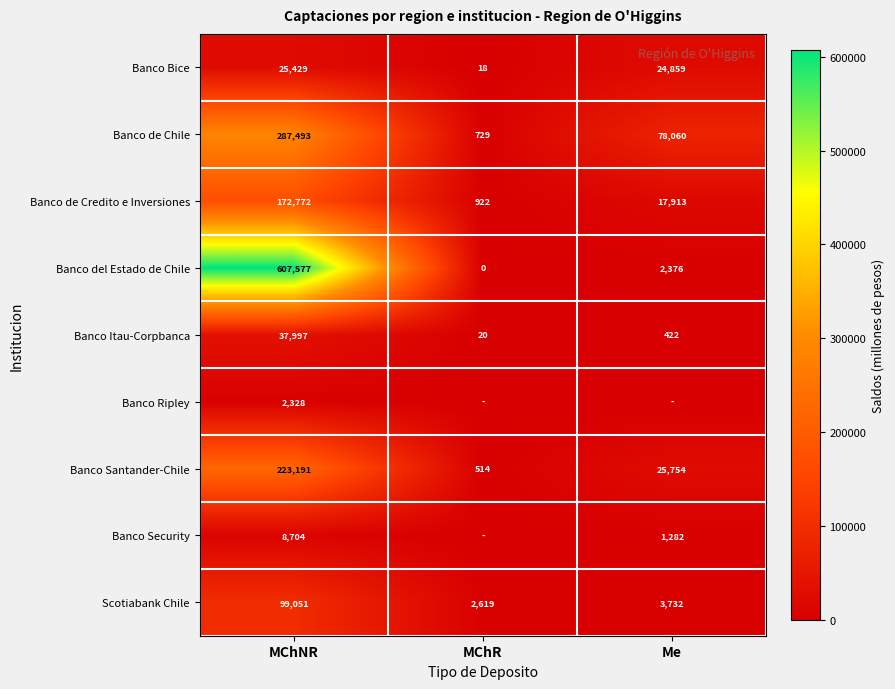

Rank the categories by Banco Santander-Chile value from lowest to highest.

MChR, Me, MChNR